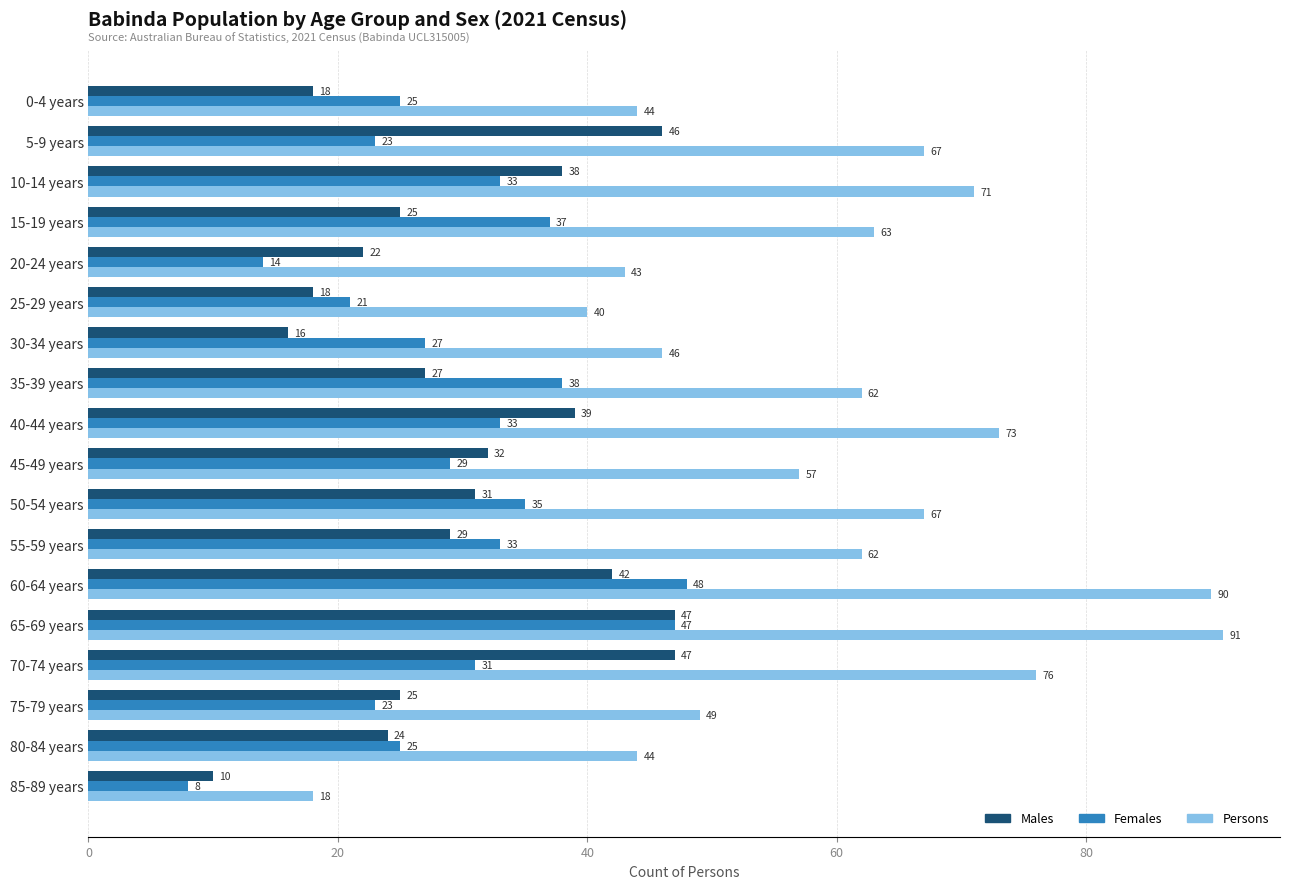

Is the value of Persons at 80-84 years greater than the value of Females at 55-59 years?

Yes